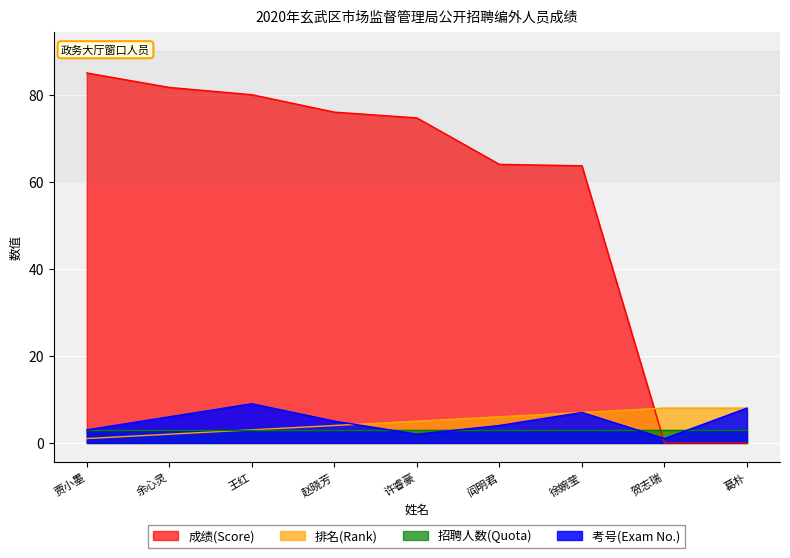

True or false: 排名(Rank) has a value of 1.1 at 赵晓芳.

False